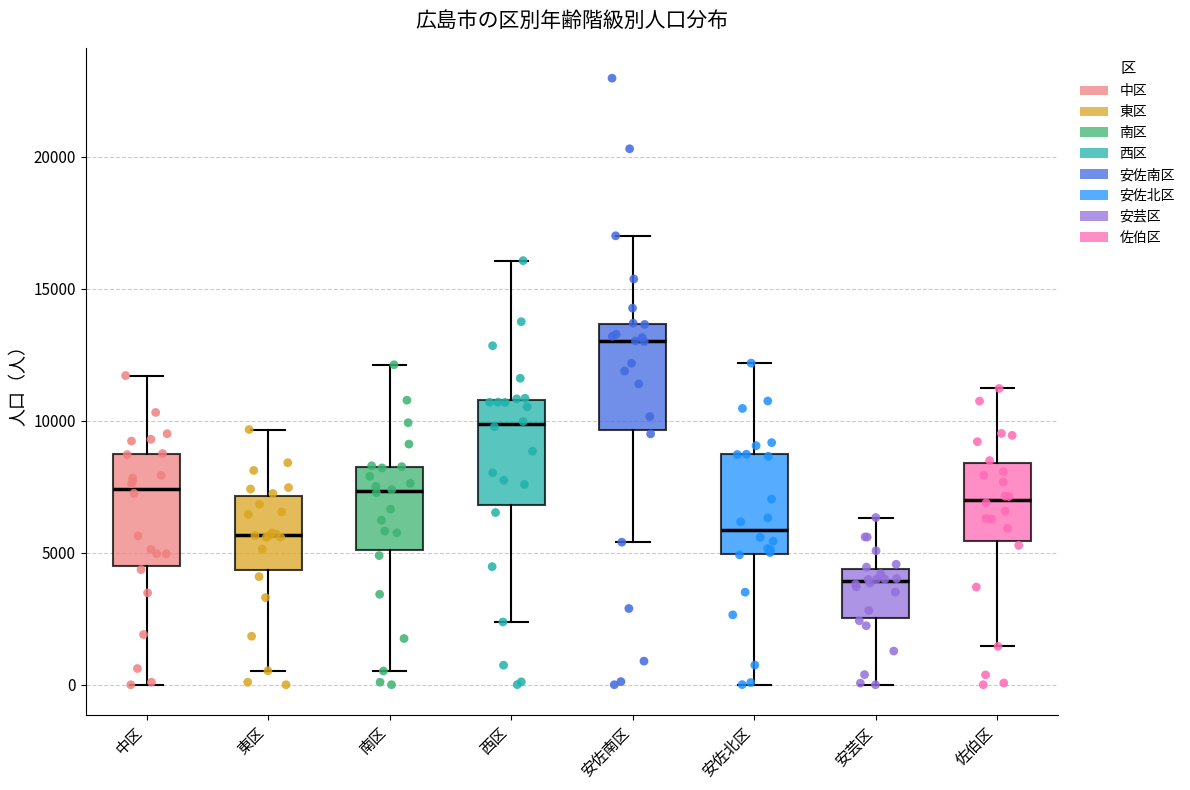

Which box has the lowest median line?

安芸区